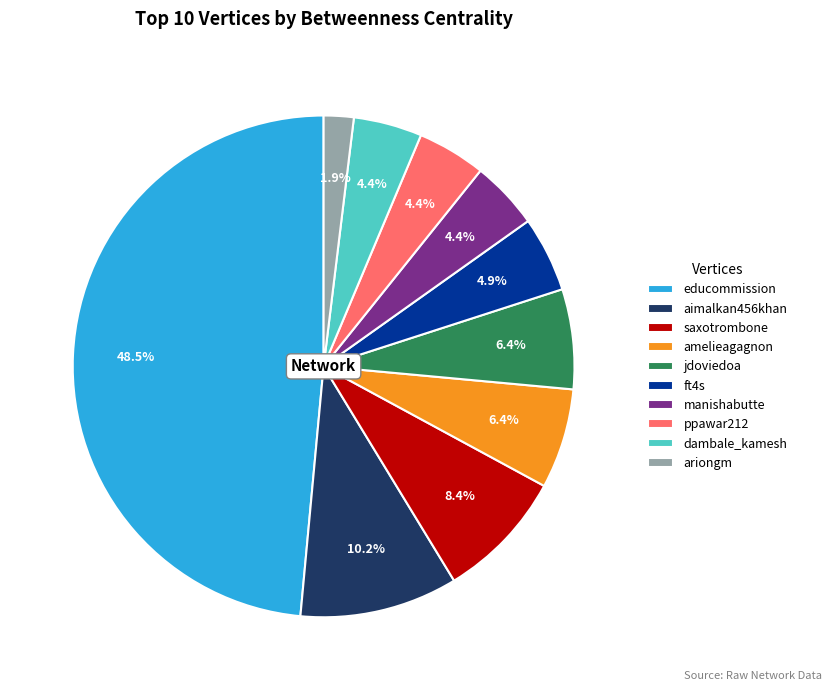

Count the number of slices in the pie.

10